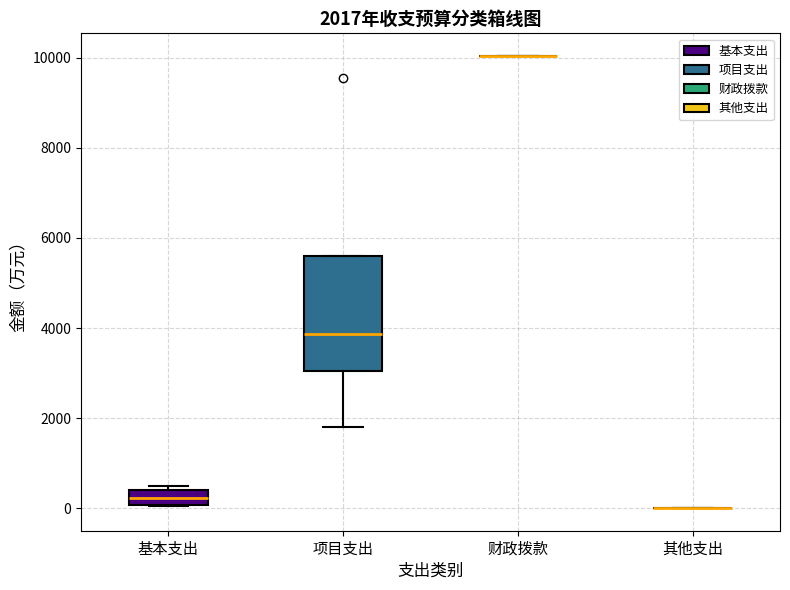

Comparing the boxes themselves (not the whiskers), which one is the tallest?

项目支出